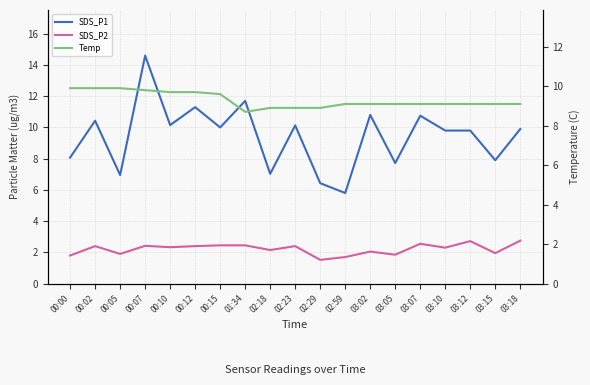

How many interior local valleys does the SDS_P2 series have?

7